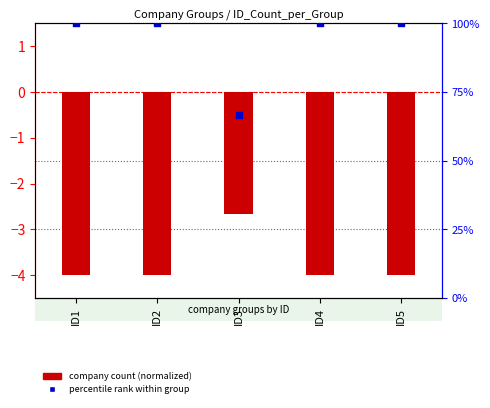

Which series has the largest total across all categories?

percentile rank within group